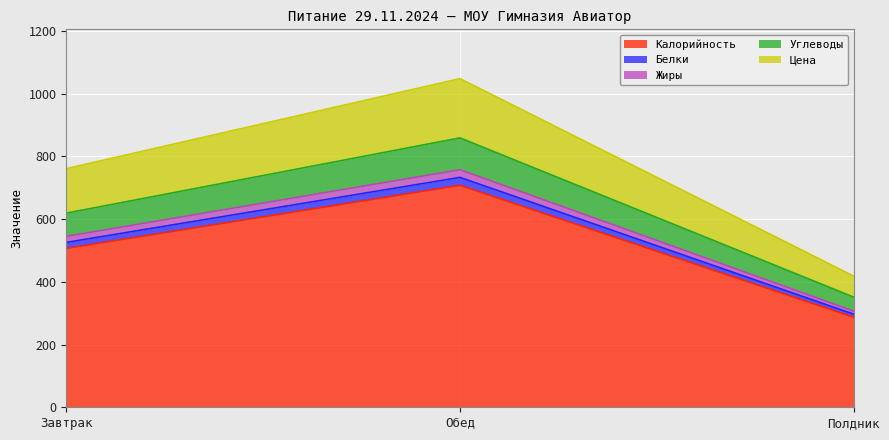

What is the total value across all series at Обед?

1048.0